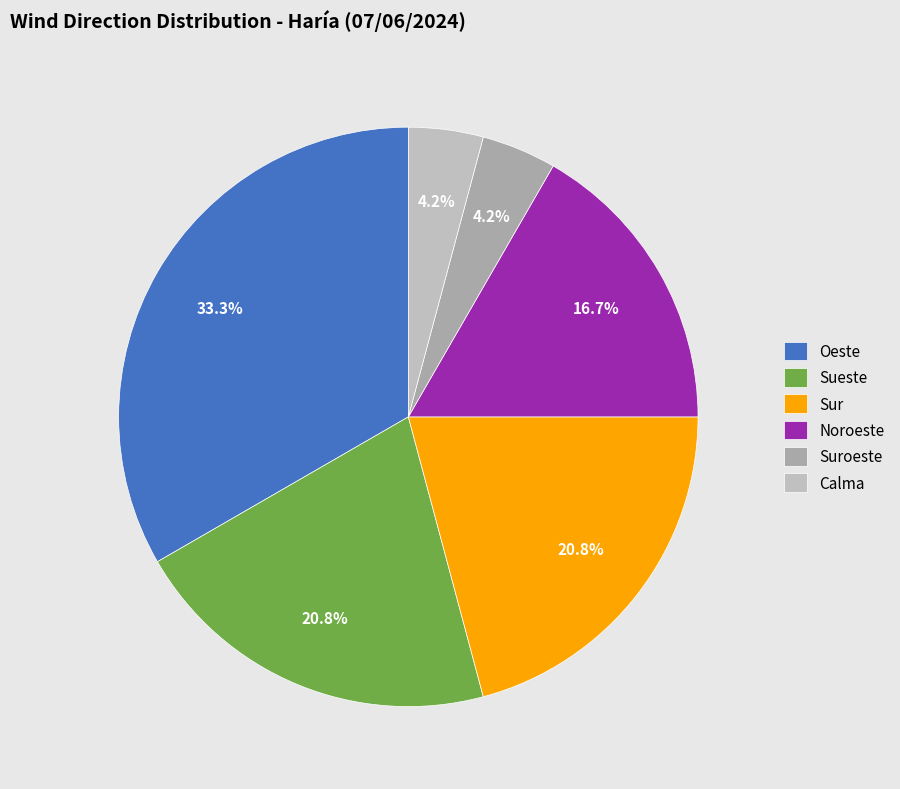

True or false: Oeste accounts for 33% of the total.

True